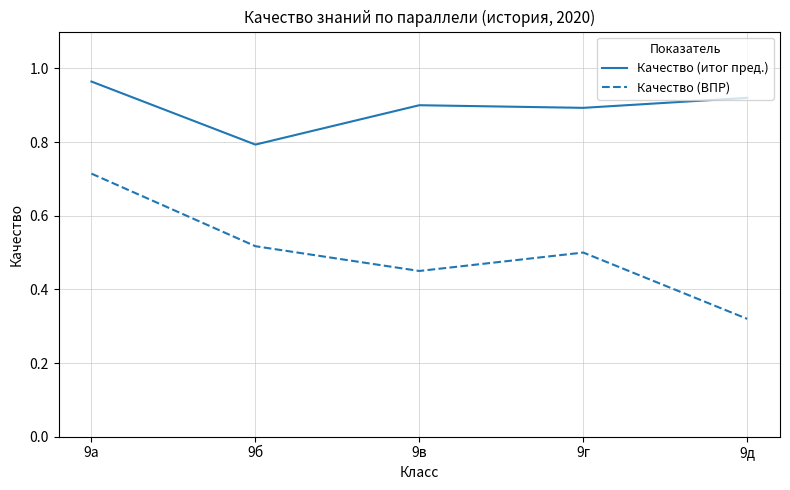

At 9д, list the series in order from smallest to largest.

Качество (ВПР), Качество (итог пред.)